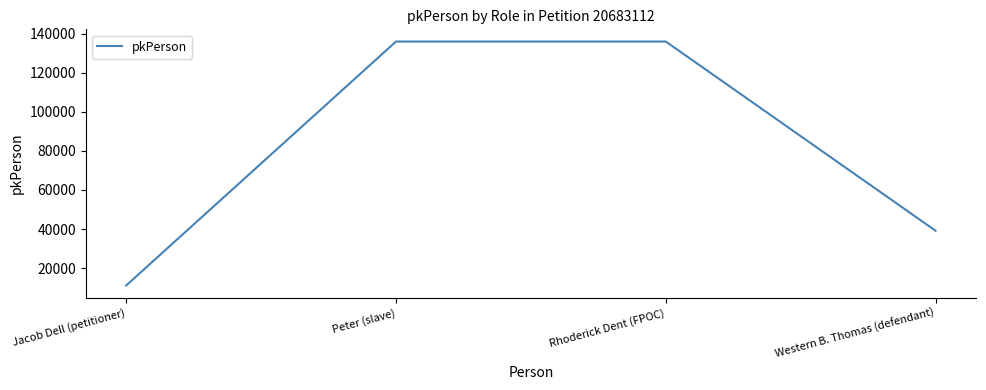

What is the sum of the values at Rhoderick Dent (FPOC) and Western B. Thomas (defendant)?

175129